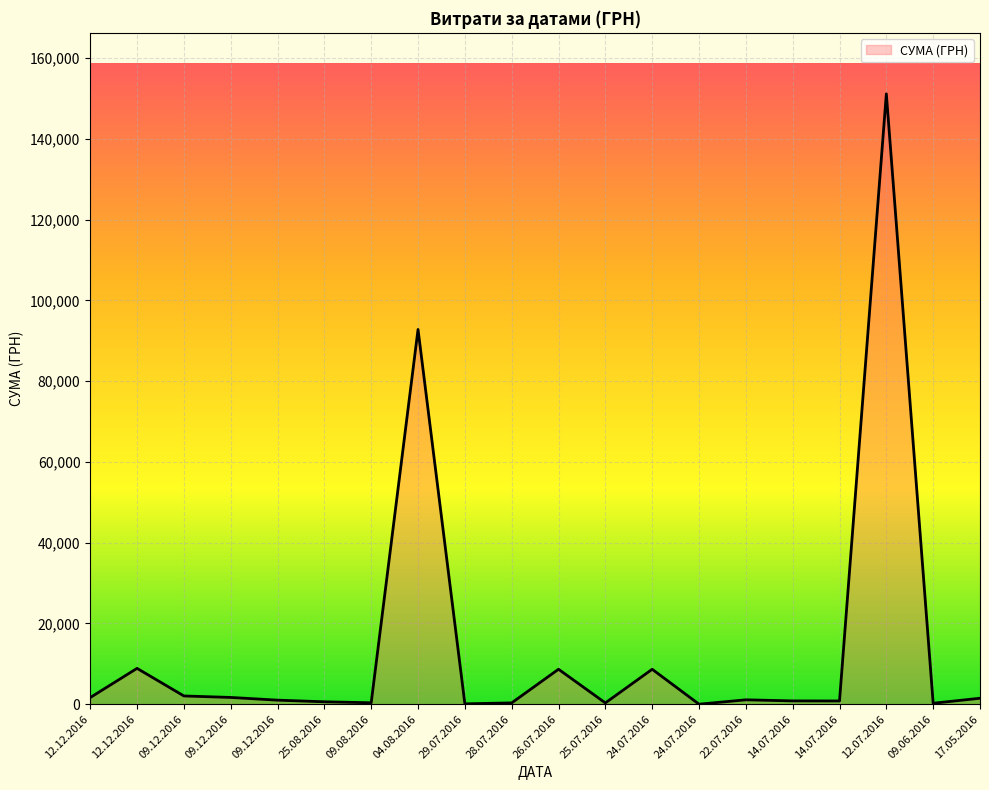

How many points are higher than both their immediate neighbors (excluding endpoints)?

6